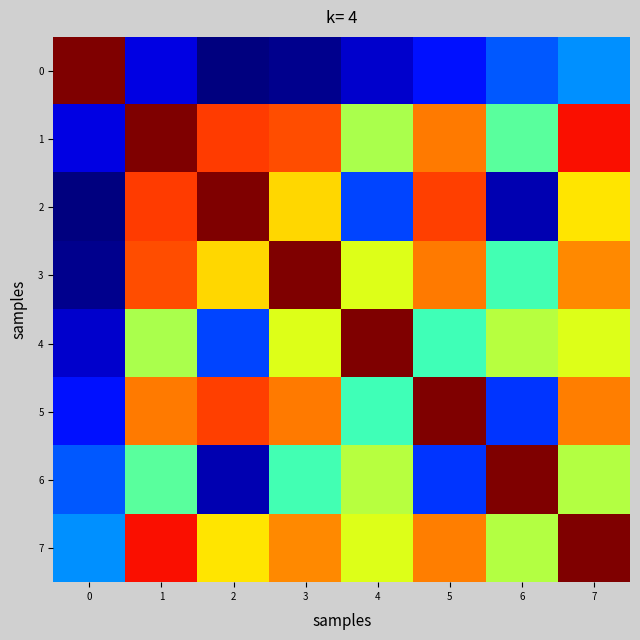

What is the greatest value displayed?

1.0